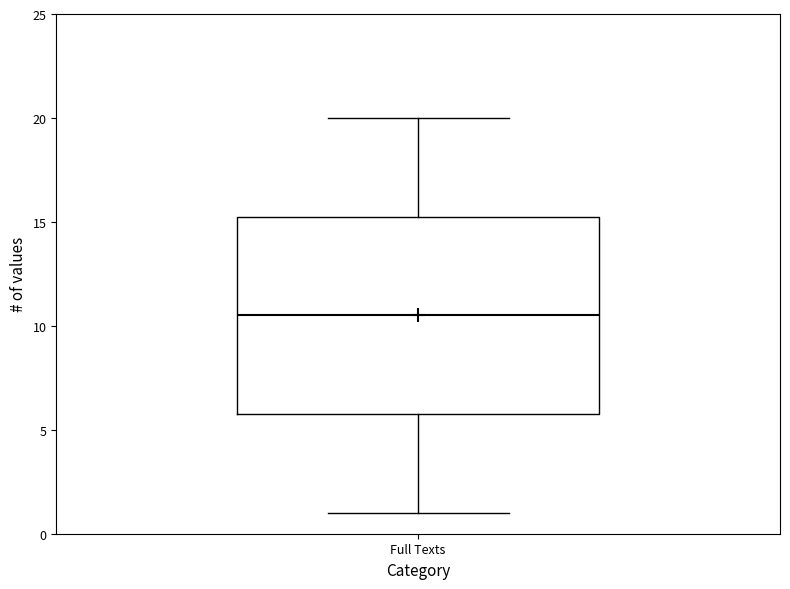

Transcribe this box plot: give where the median line is, the range the box spans, and where the two whiskers end, as read against the y-axis. The values are not printed on the chart, so give them approximately, as read against the axis.

median 10.5, box 6.0 to 15.5, whiskers 1.0 to 20.0